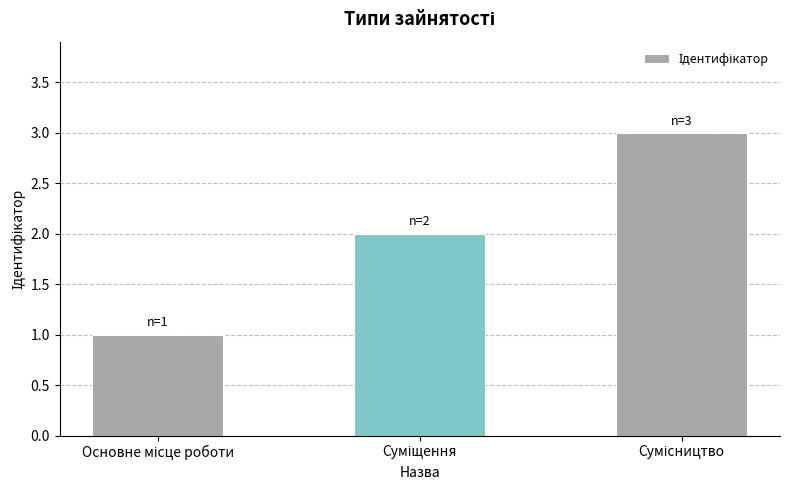

Does the chart contain any negative values?

No